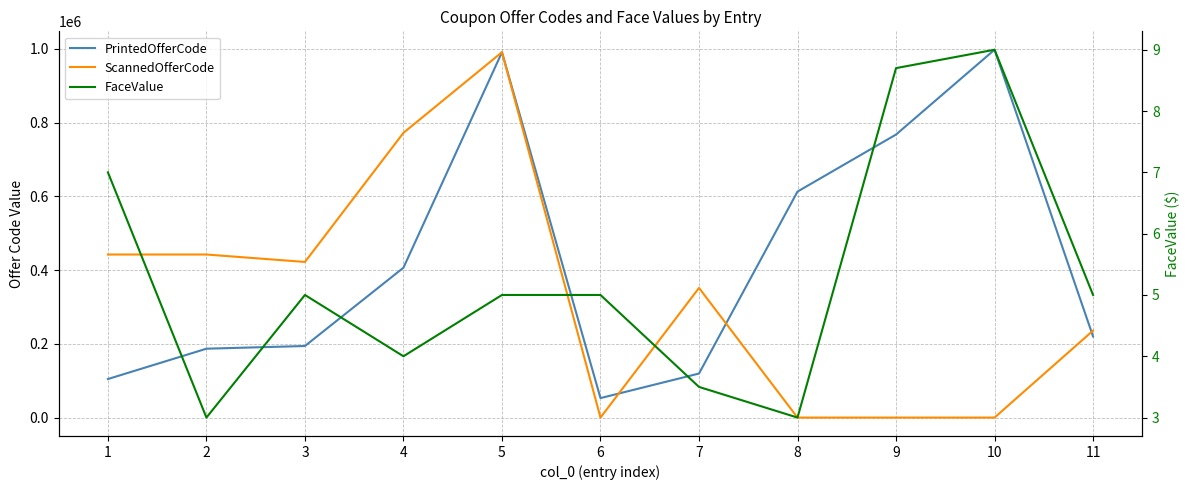

Where does the FaceValue series first go above 5?

1